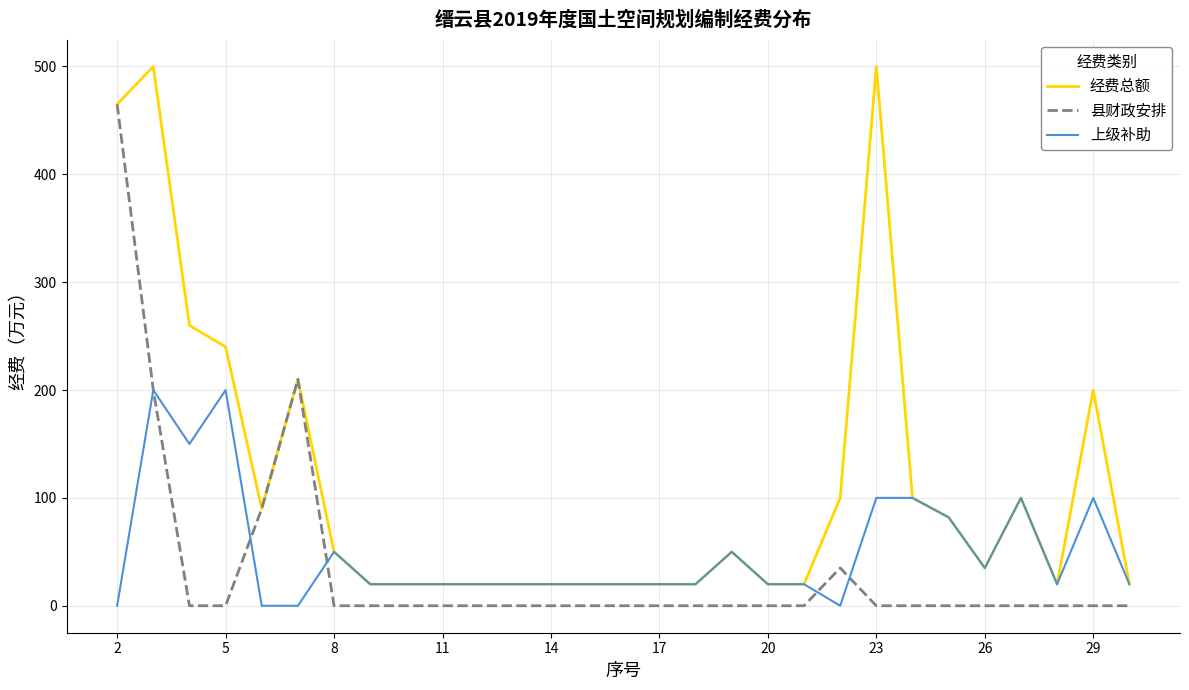

What are all the series names shown in the legend?

经费总额, 县财政安排, 上级补助